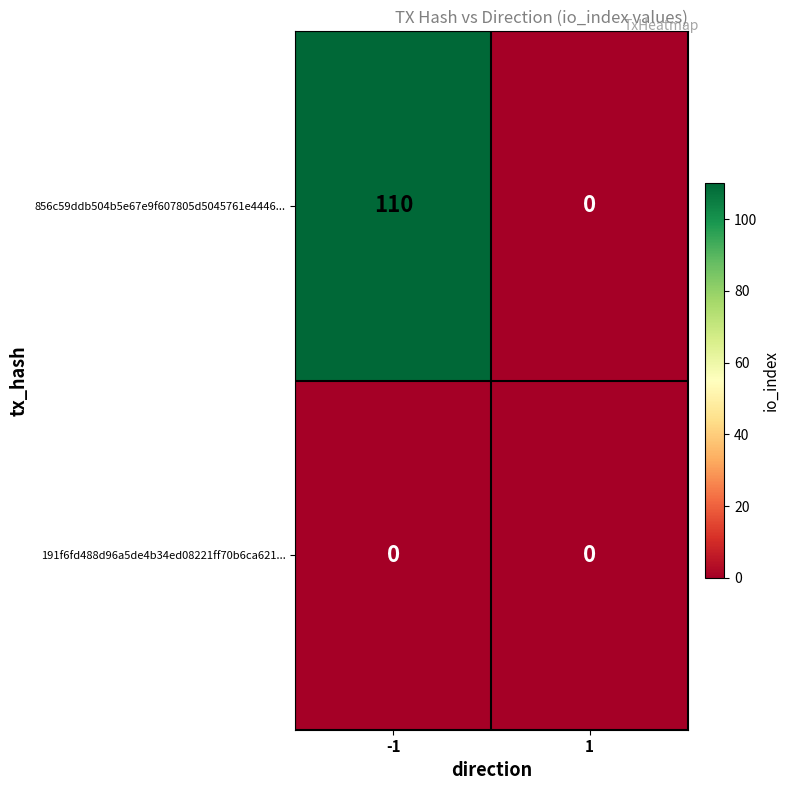

List the series in order of their peak value, highest first.

856c59ddb504b5e67e9f607805d5045761e4446..., 191f6fd488d96a5de4b34ed08221ff70b6ca621...